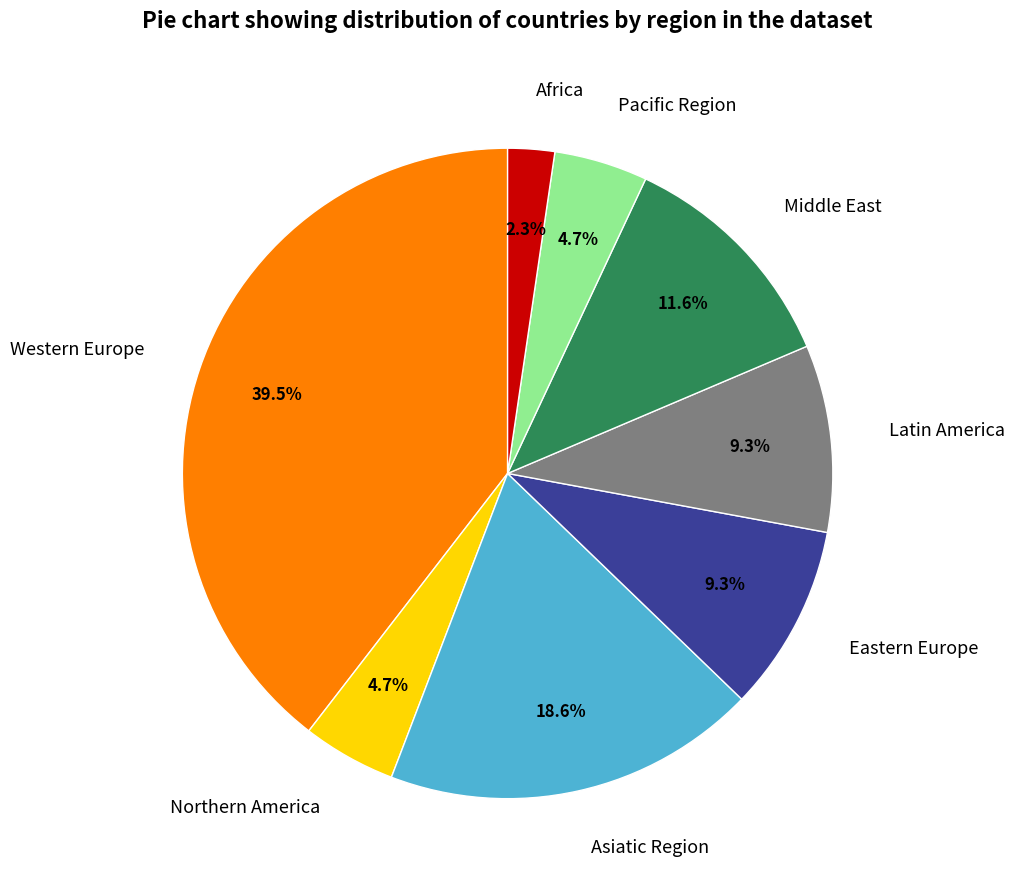

To the nearest percent, what is the difference between the Northern America and Latin America slice percentages?

5%